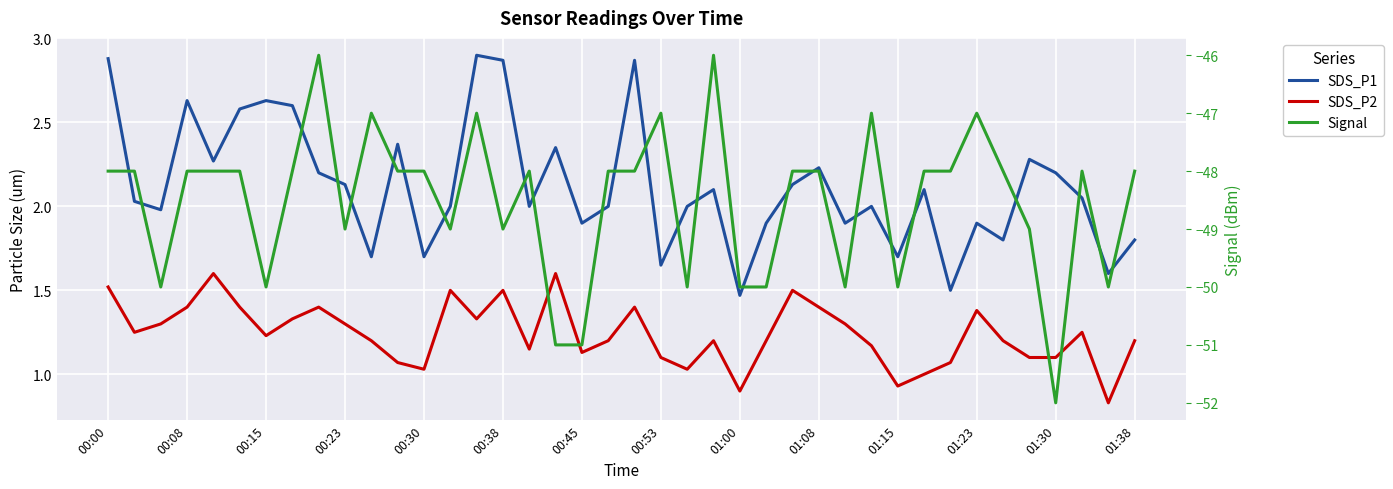

True or false: Signal and SDS_P2 intersect in this chart.

False